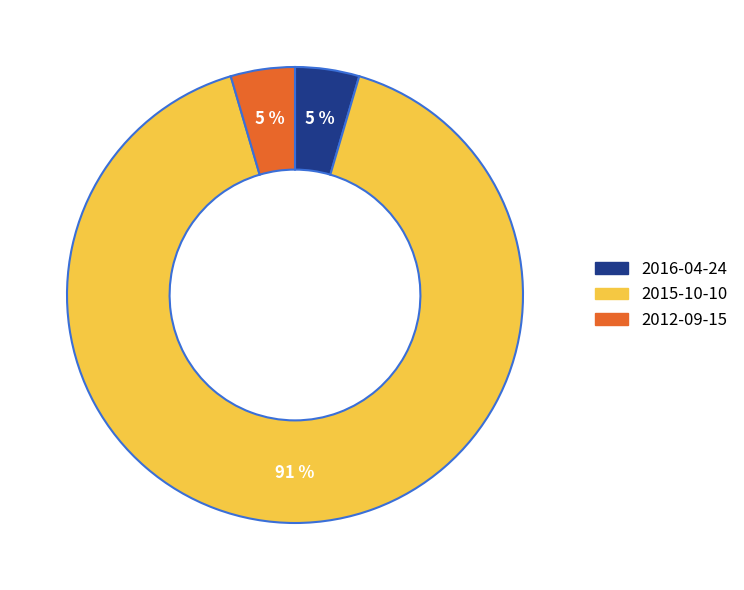

Combined, do 2016-04-24 and 2015-10-10 account for over 50%?

Yes